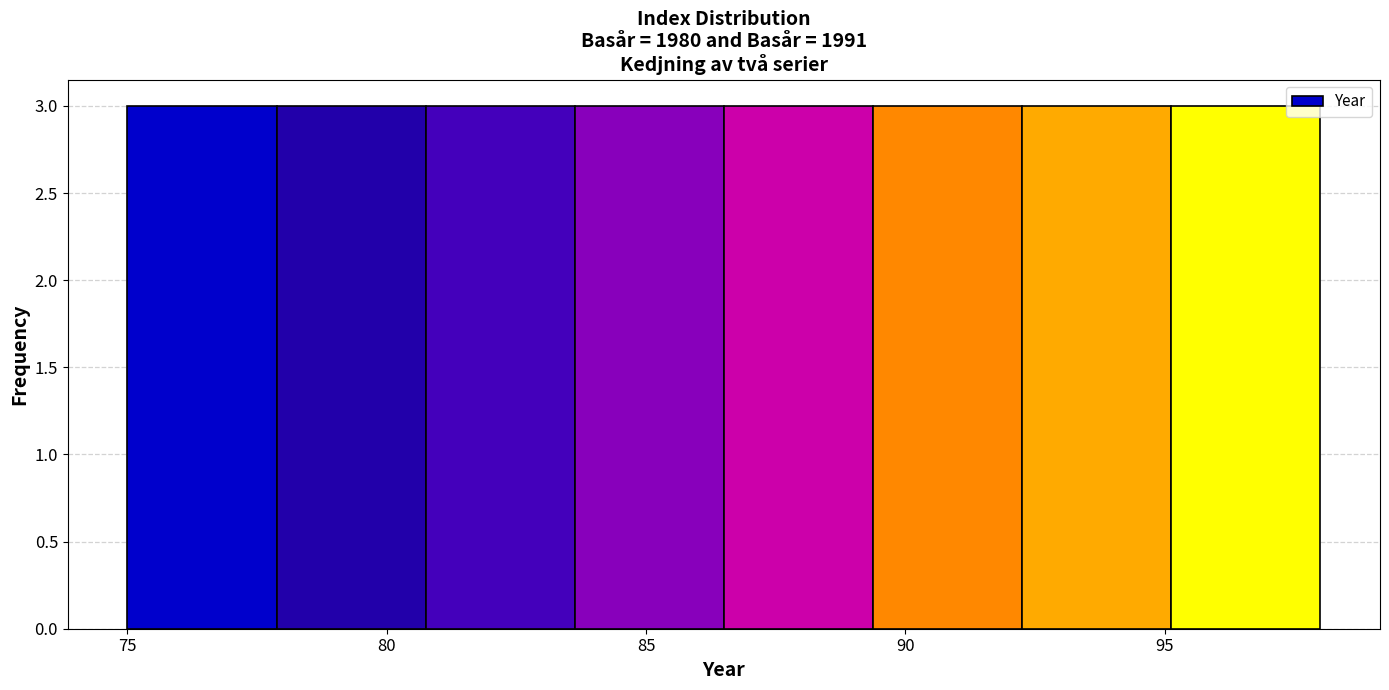

What is the height of the bar covering 89.5 to 92.5 on the x-axis? Neither the bar edges nor the heights are printed on the chart, so give them approximately, as read against the axes.

3